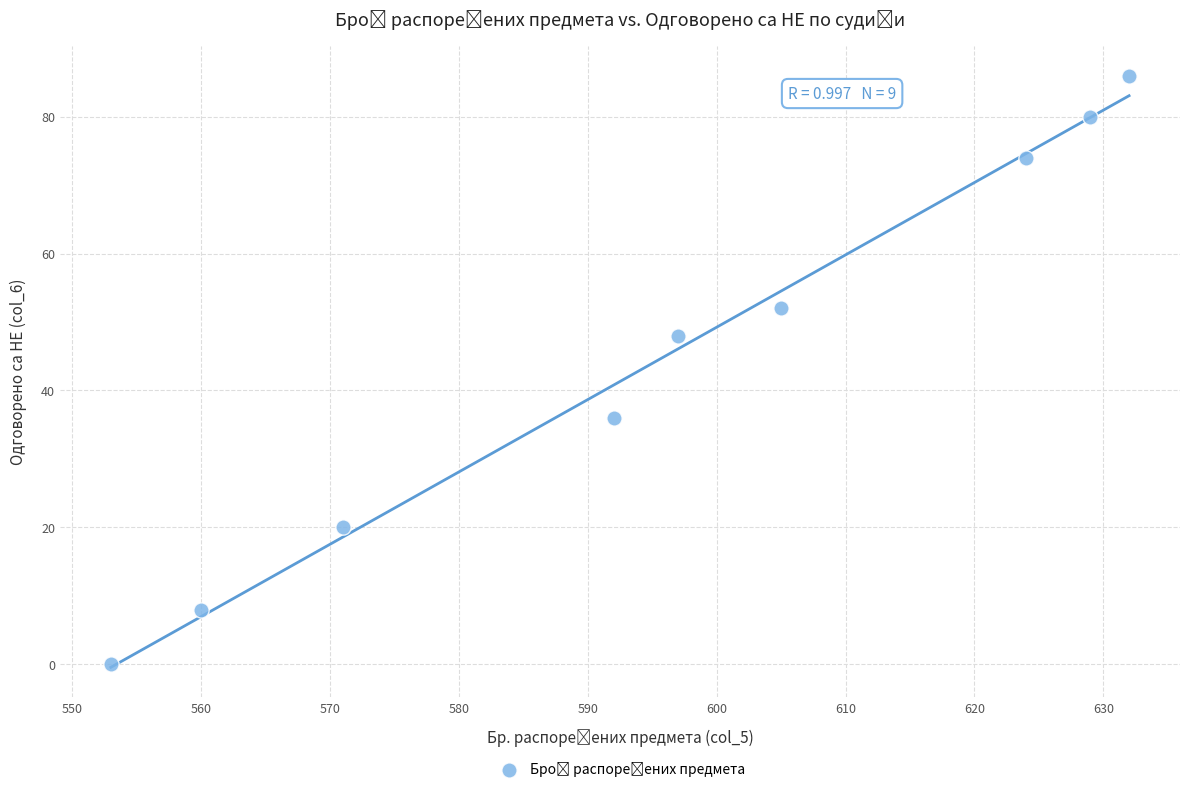

What Y value in the scatter plot is closest to 43?

48